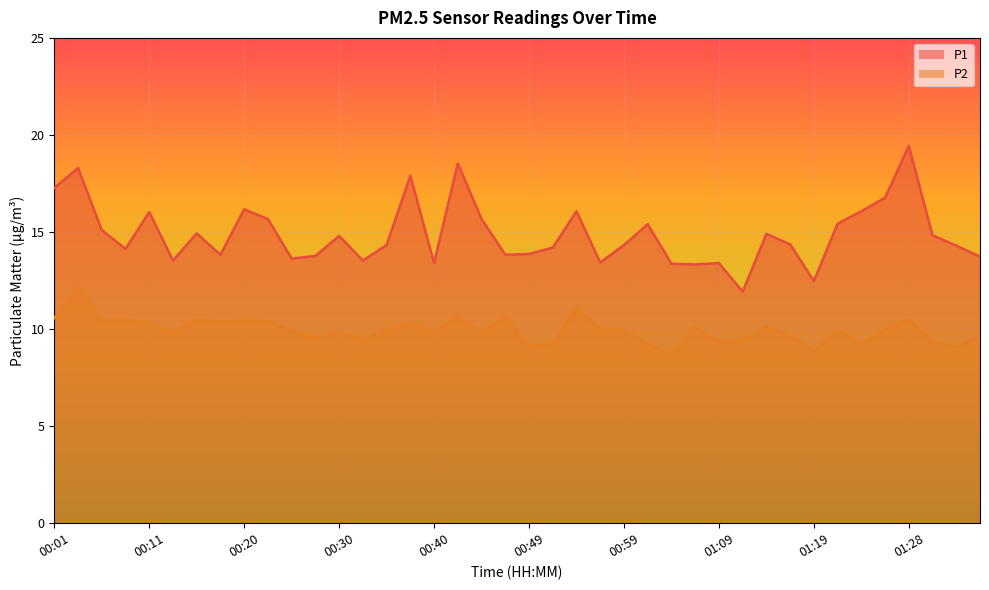

Which category has the highest value in the P1 series?

01:28